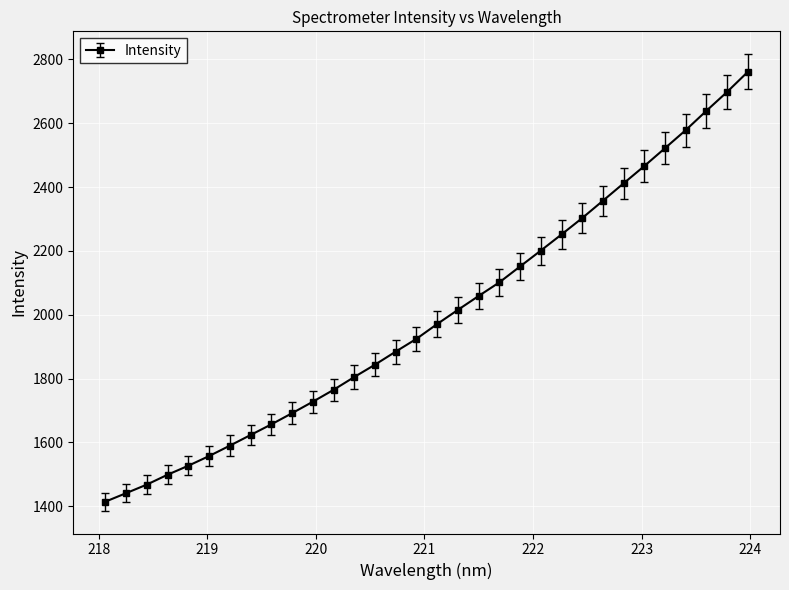

What is the value of the 21st point from the left?

2151.6